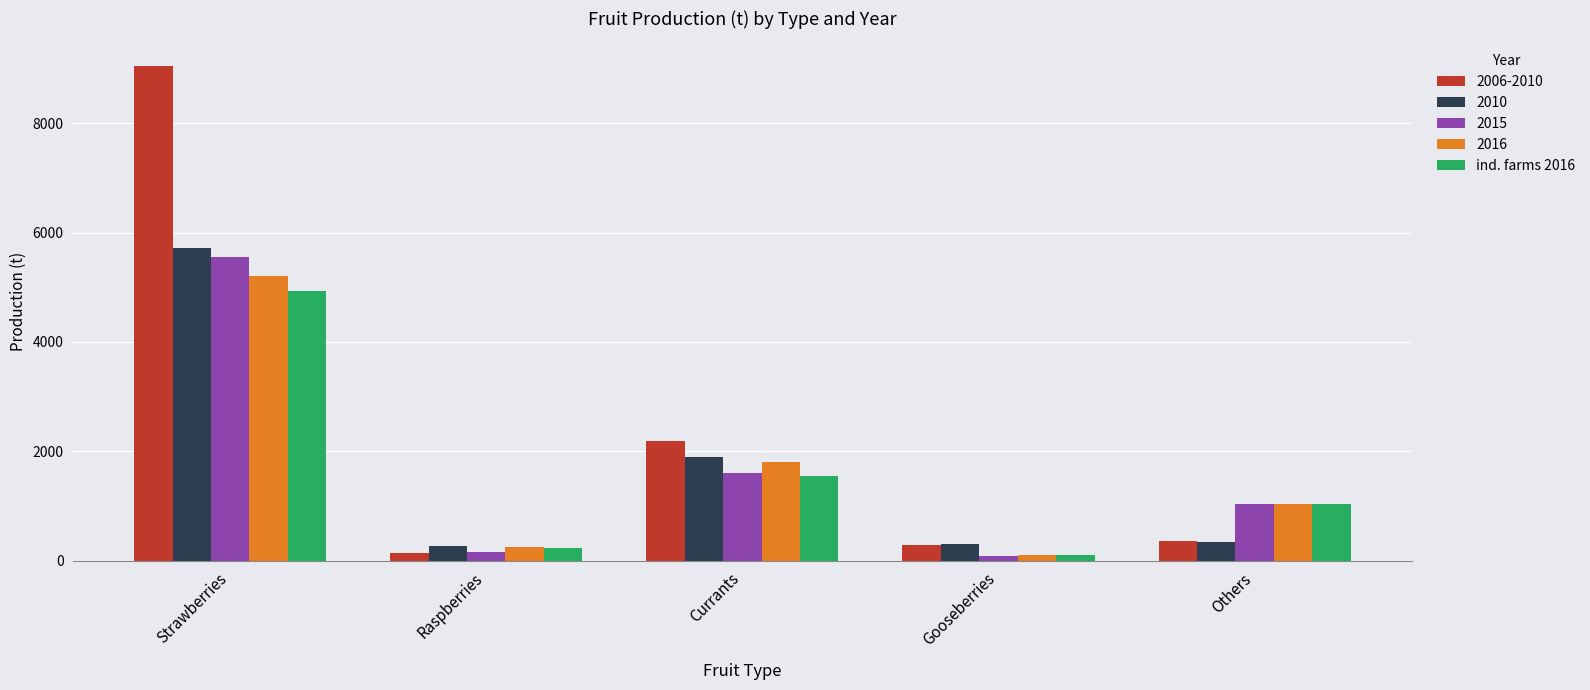

Are the bars grouped side by side (vs. stacked)?

Yes